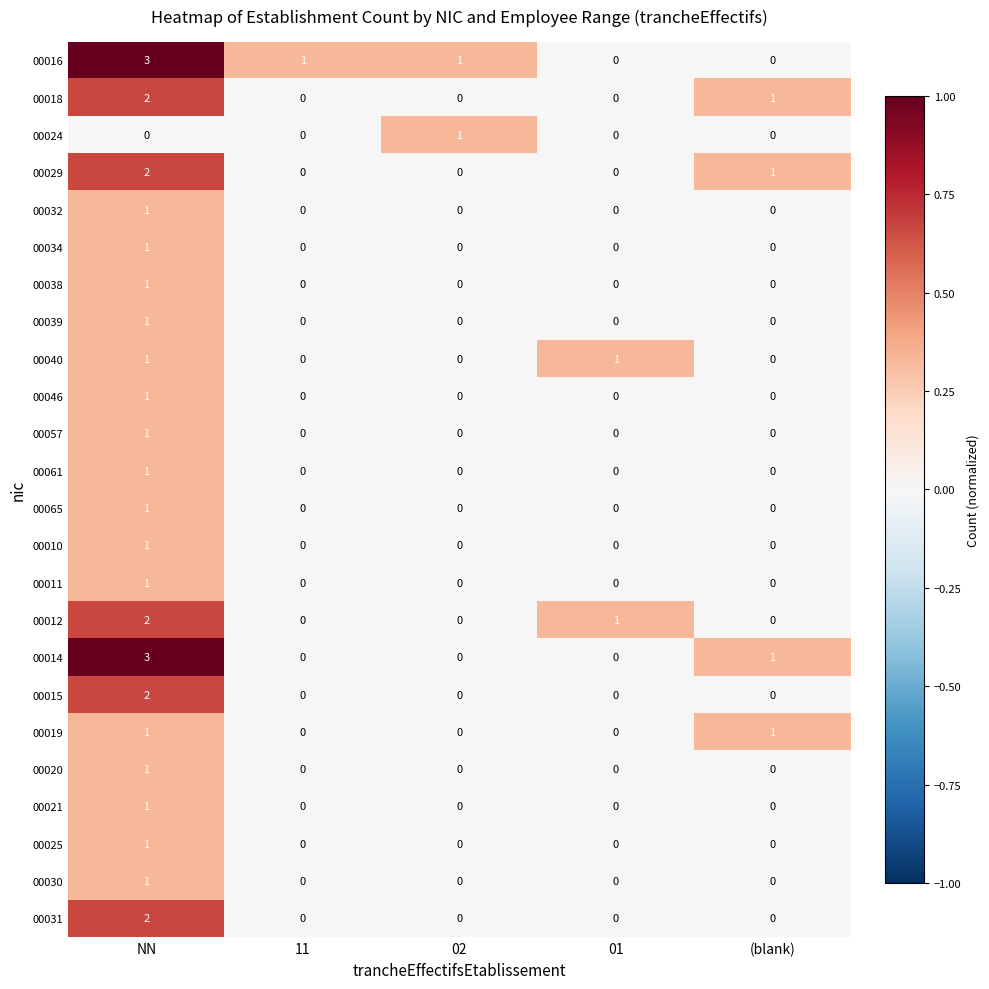

Between NN and 02, which series saw the biggest shift?

00014